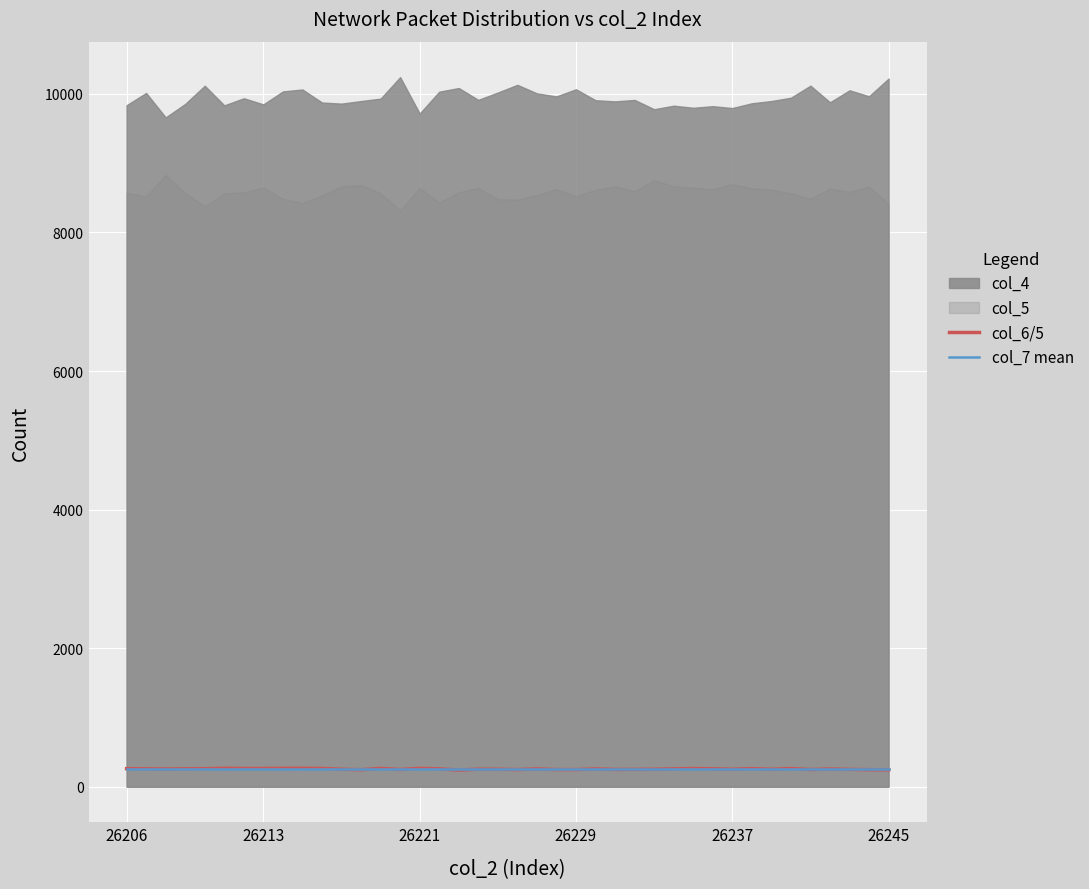

How many lines are shown in the chart?

2